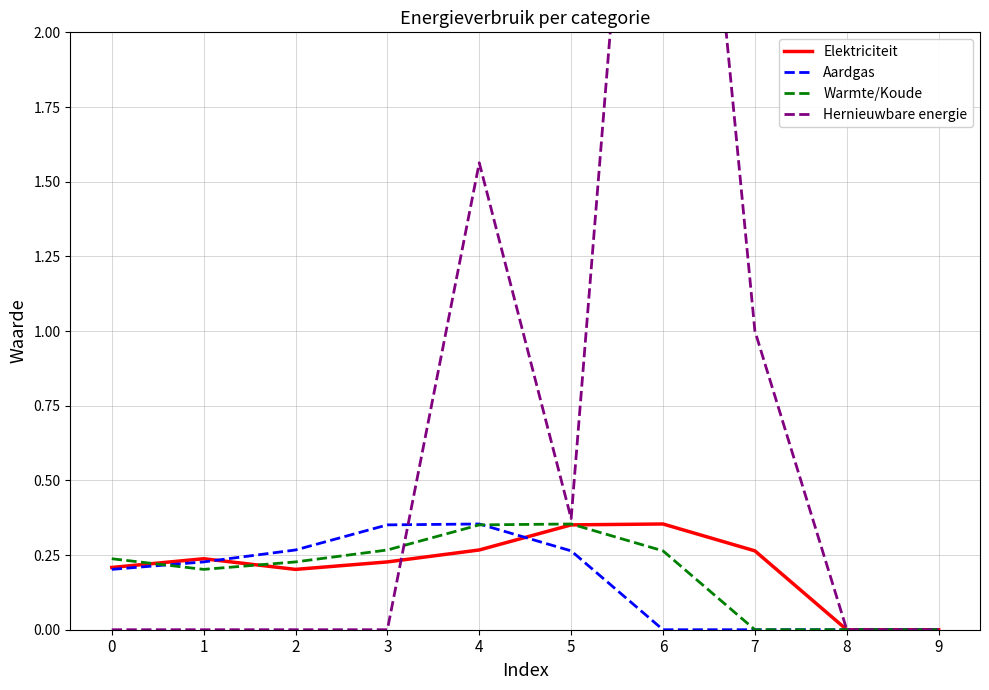

What is the difference between the maximum and minimum values in the Hernieuwbare energie series?

4.2